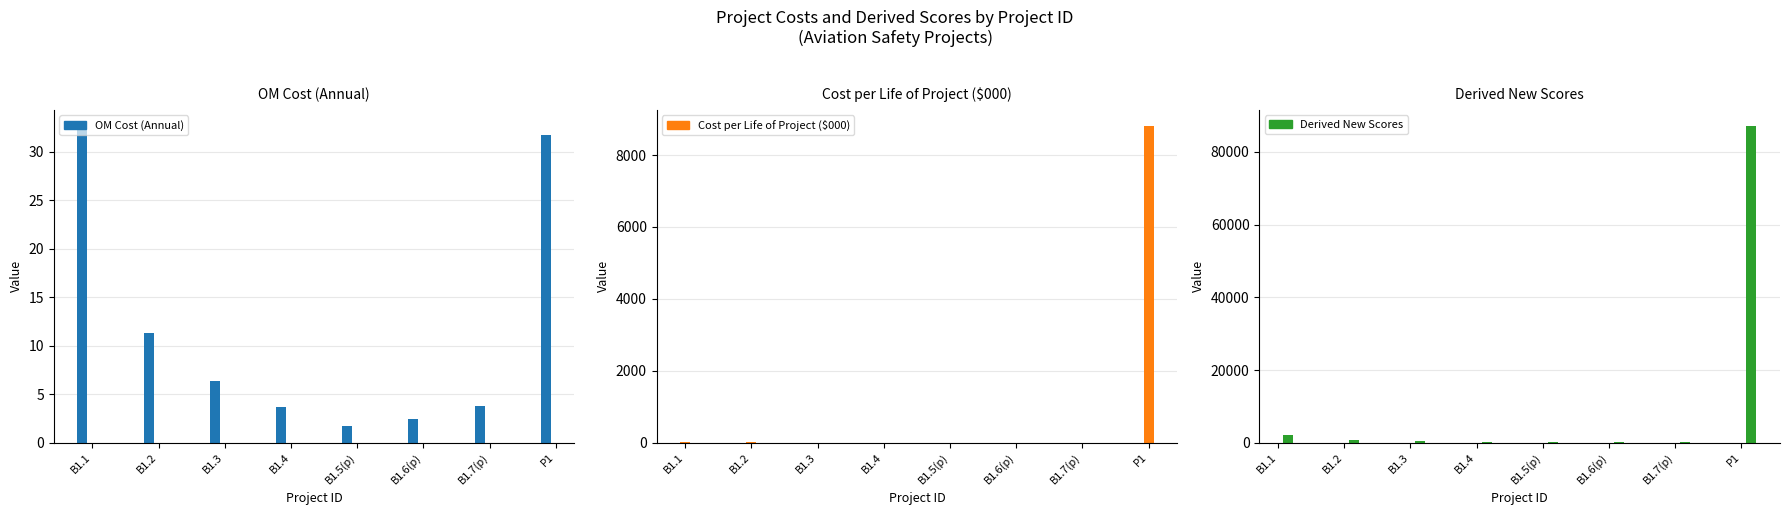

At which label does Derived New Scores reach its peak?

P1